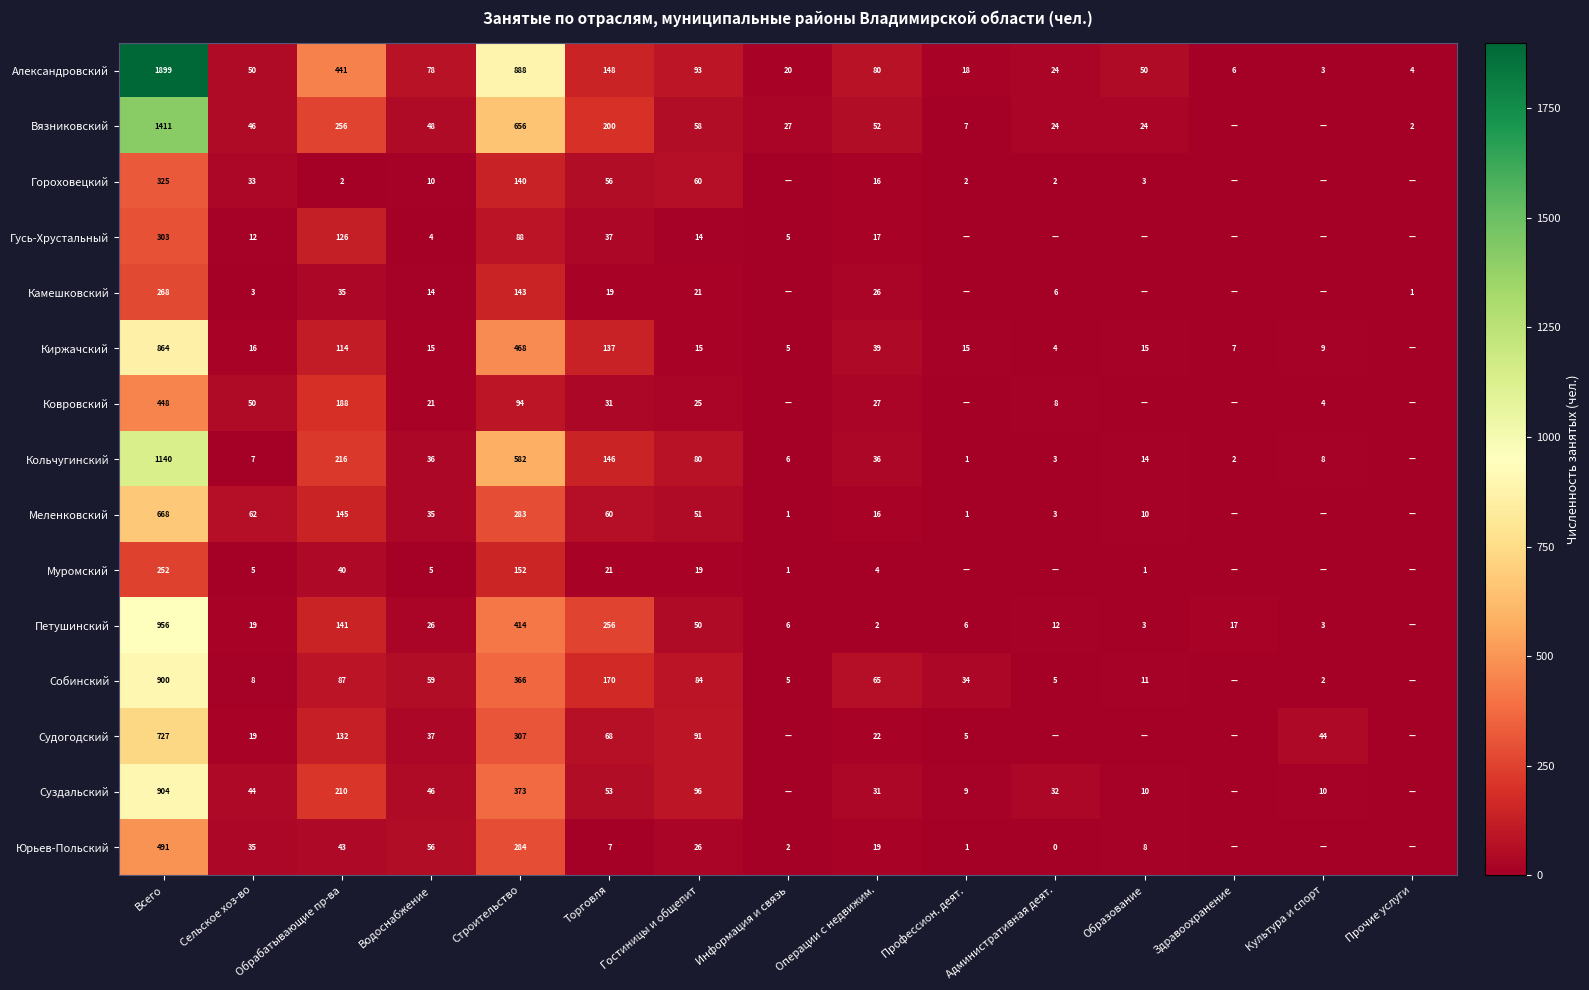

Is it true that Судогодский equals 36 at Операции с недвижим.?

False